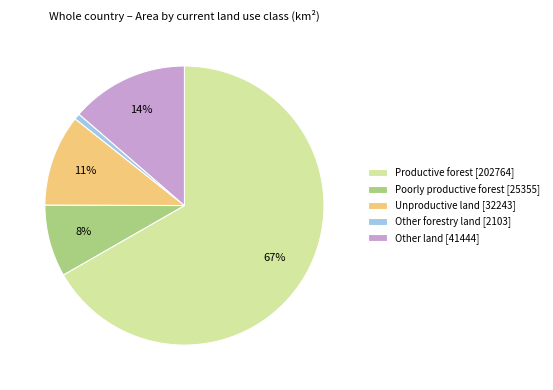

What is the majority slice?

Productive forest